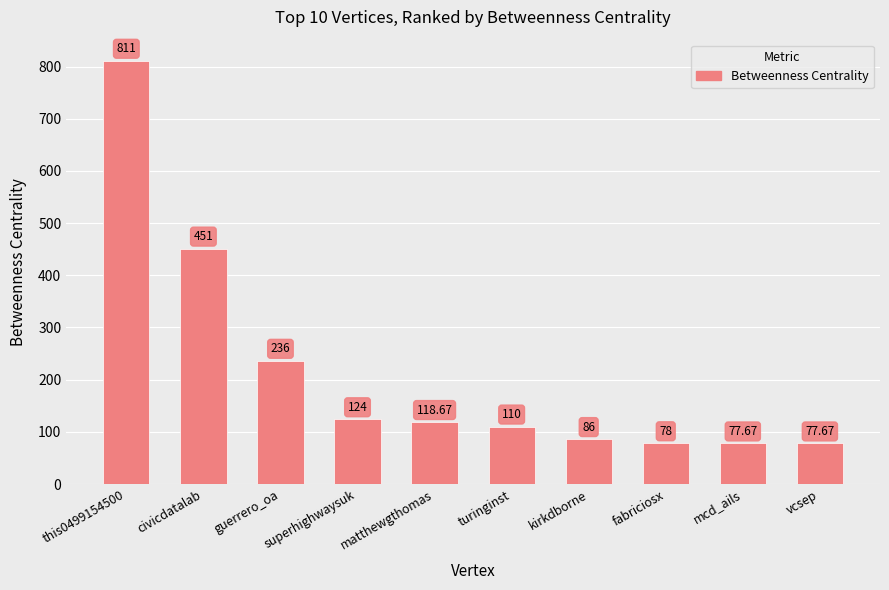

The chart shows a value of 311.4 at civicdatalab. True or false?

False